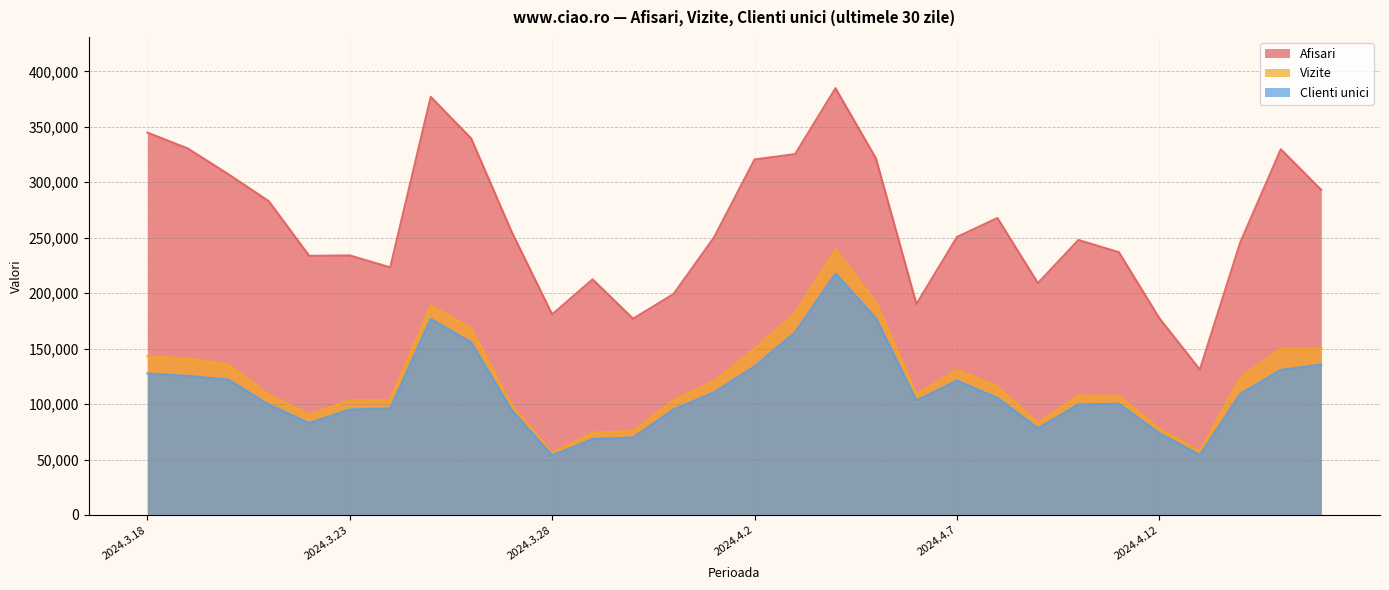

How many data points in Afisari are less than 250718?

15